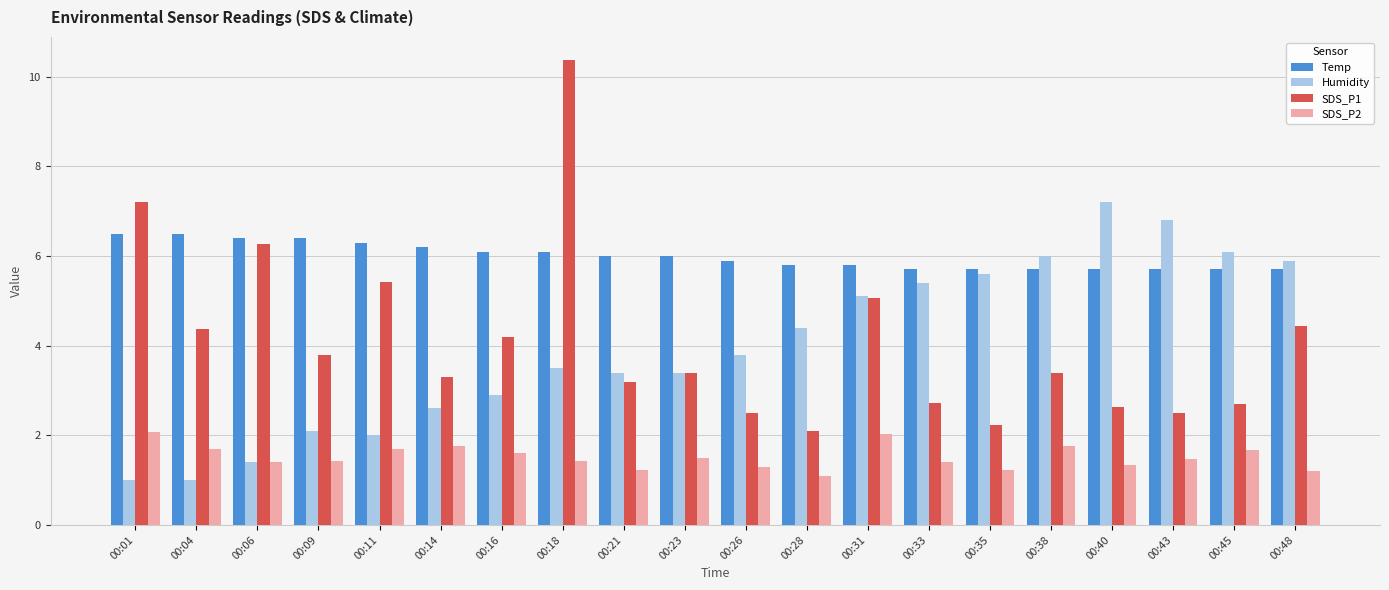

Which series changed the most between 00:14 and 00:18?

SDS_P1